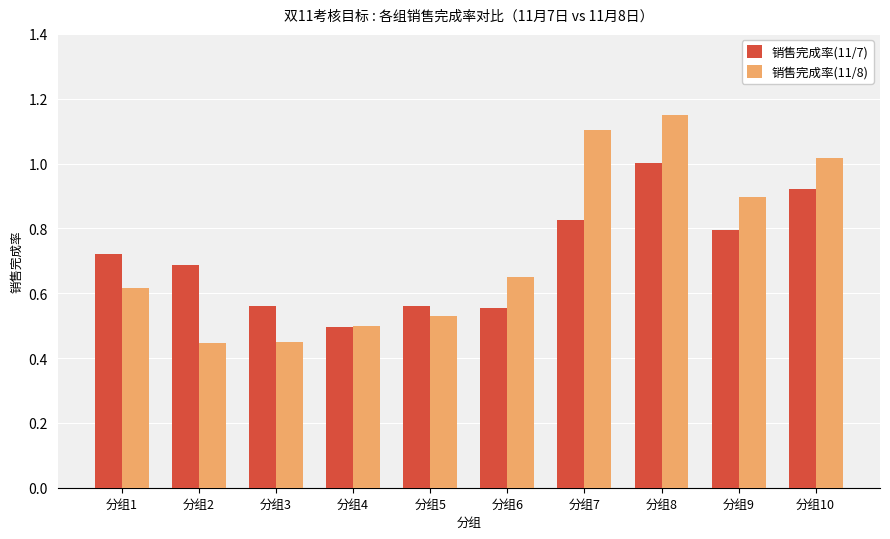

At which category is the sum across all series the highest?

分组8